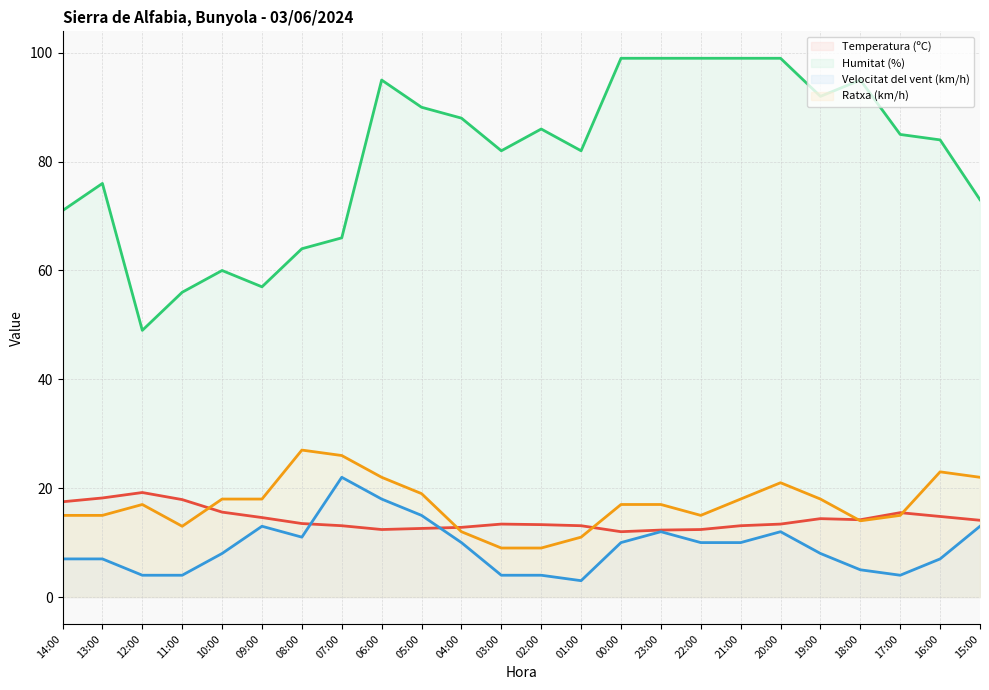

Is the value of Humitat (%) at 18:00 greater than the value of Ratxa (km/h) at 21:00?

Yes